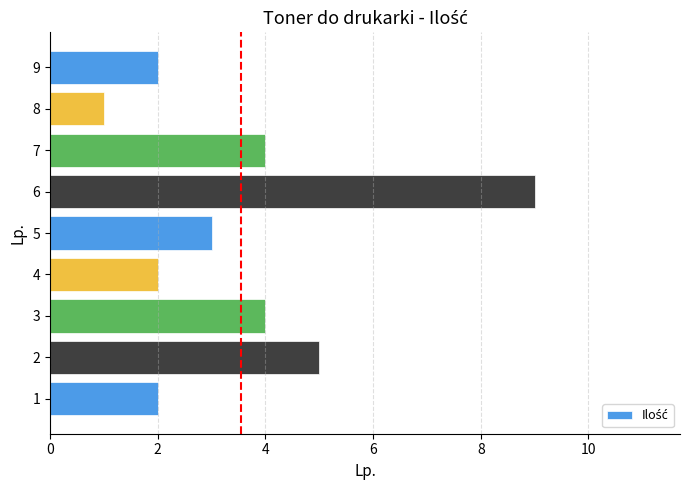

Reading top to bottom, extract all data points from this chart.

2	1	4	9	3	2	4	5	2